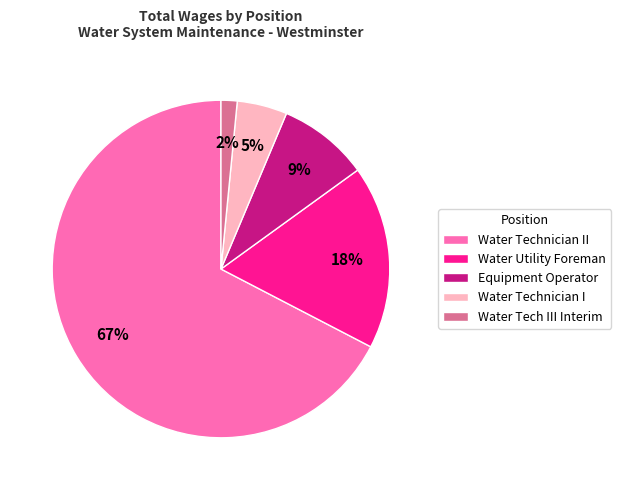

The Water Tech III Interim slice represents 2% of the pie. True or false?

True